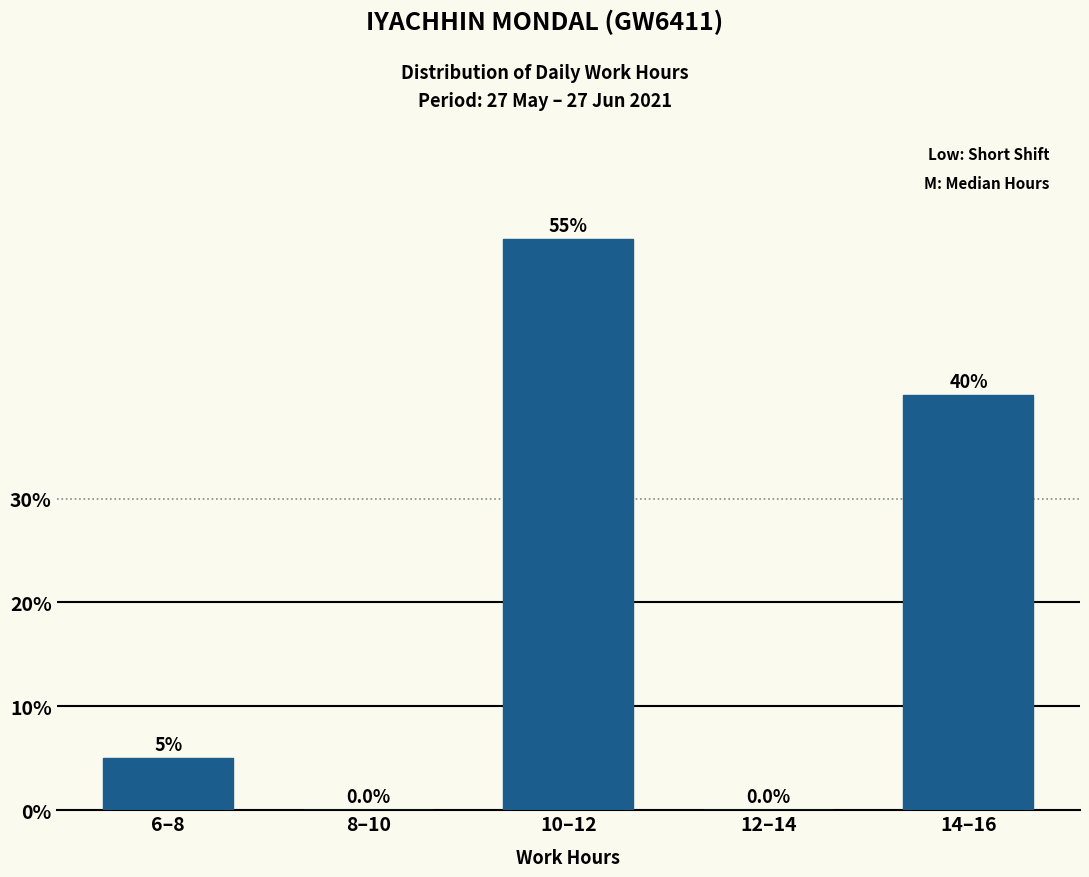

Reading left to right, extract all data points from this chart.

6–8=5.0	8–10=0.0	10–12=55.0	12–14=0.0	14–16=40.0